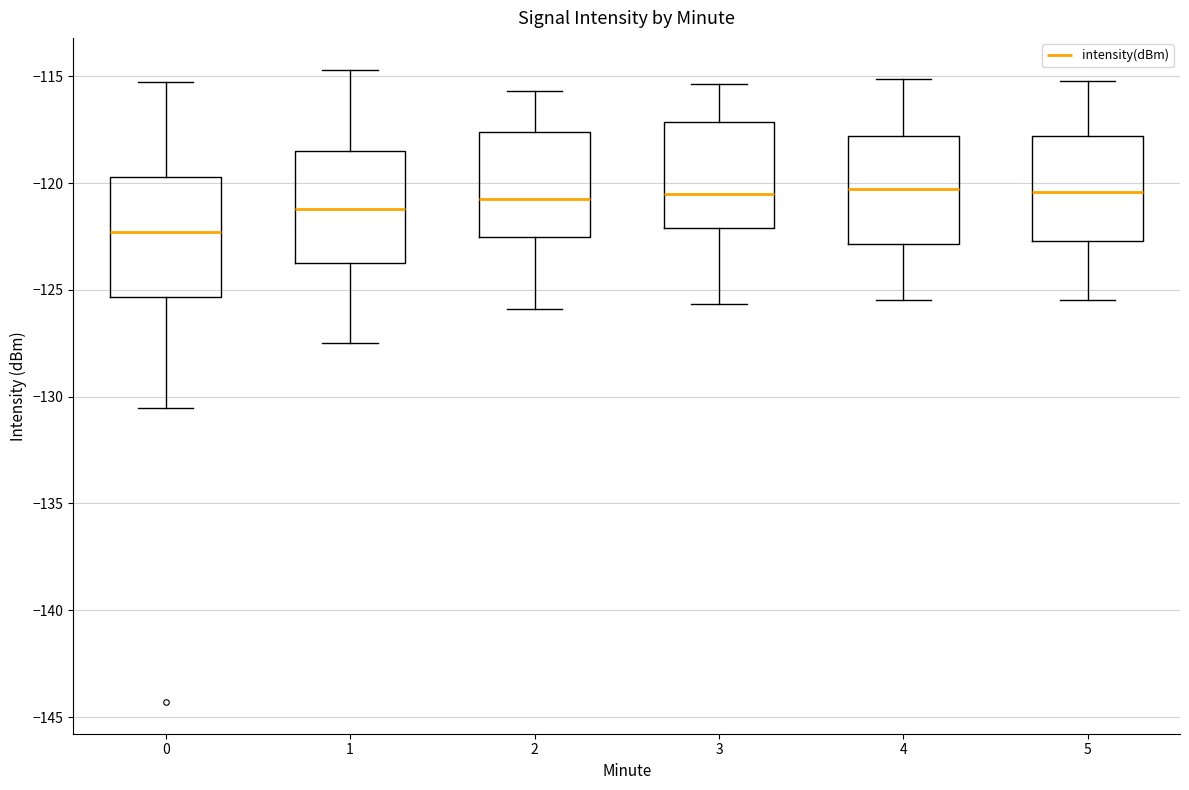

Reading left to right, transcribe this box plot: for each box, give where its median line is, the range the box spans, and where its two whiskers end, as read against the y-axis. The values are not printed on the chart, so give them approximately, as read against the axis.

0: median -122.5, box -125.5 to -119.5, whiskers -130.5 to -115.0
1: median -121.0, box -123.5 to -118.5, whiskers -127.5 to -114.5
2: median -120.5, box -122.5 to -117.5, whiskers -126.0 to -115.5
3: median -120.5, box -122.0 to -117.0, whiskers -125.5 to -115.5
4: median -120.5, box -123.0 to -118.0, whiskers -125.5 to -115.0
5: median -120.5, box -122.5 to -118.0, whiskers -125.5 to -115.0